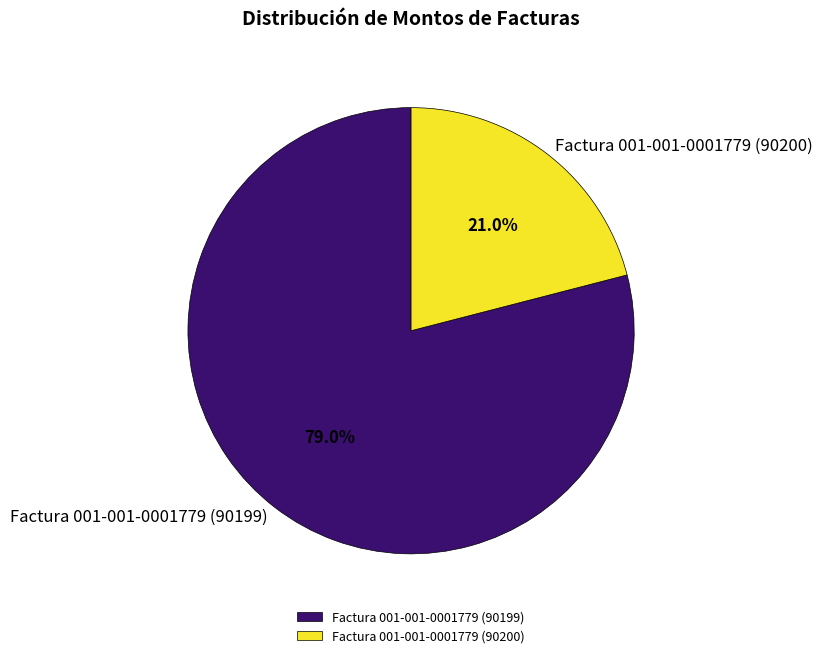

How many slices are in this pie chart?

2